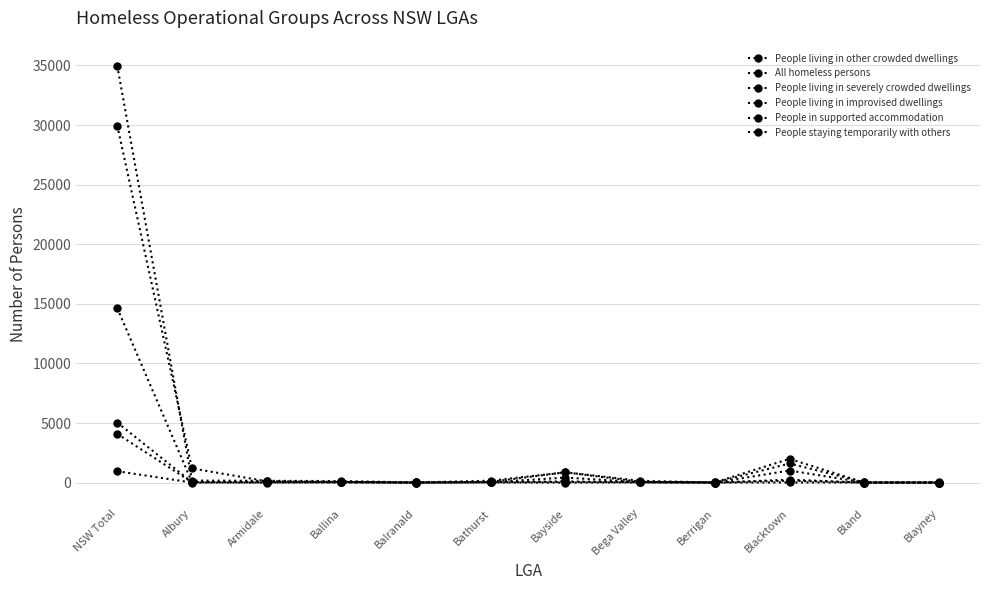

Reading left to right, what are all the values shown in this chart?

People living in other crowded dwellings: 29956	1187	114	60	10	66	863	63	19	1990	0	18
All homeless persons: 34982	168	150	129	11	158	863	151	7	1604	26	6
People living in severely crowded dwellings: 14640	42	37	31	9	37	419	38	0	1013	8	0
People living in improvised dwellings: 956	3	0	11	0	9	0	13	0	13	5	0
People in supported accommodation: 5038	35	70	21	0	56	95	39	0	244	0	0
People staying temporarily with others: 4088	31	15	56	0	29	51	34	8	155	6	3